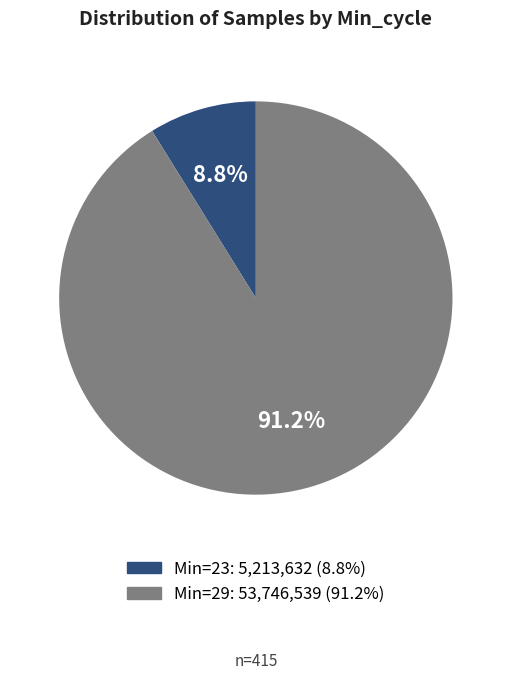

Does any single category account for the majority?

Yes